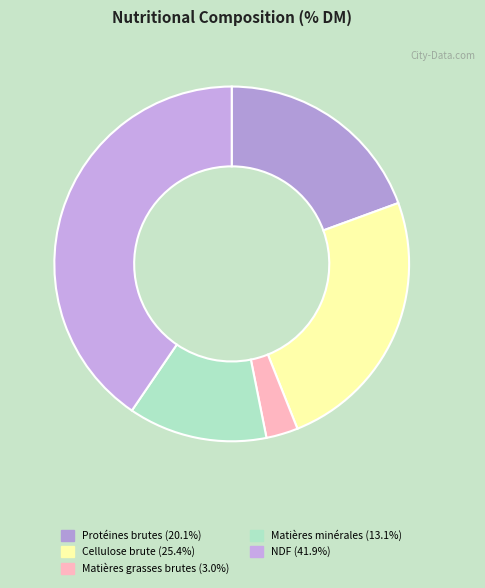

How many slices are in this pie chart?

5